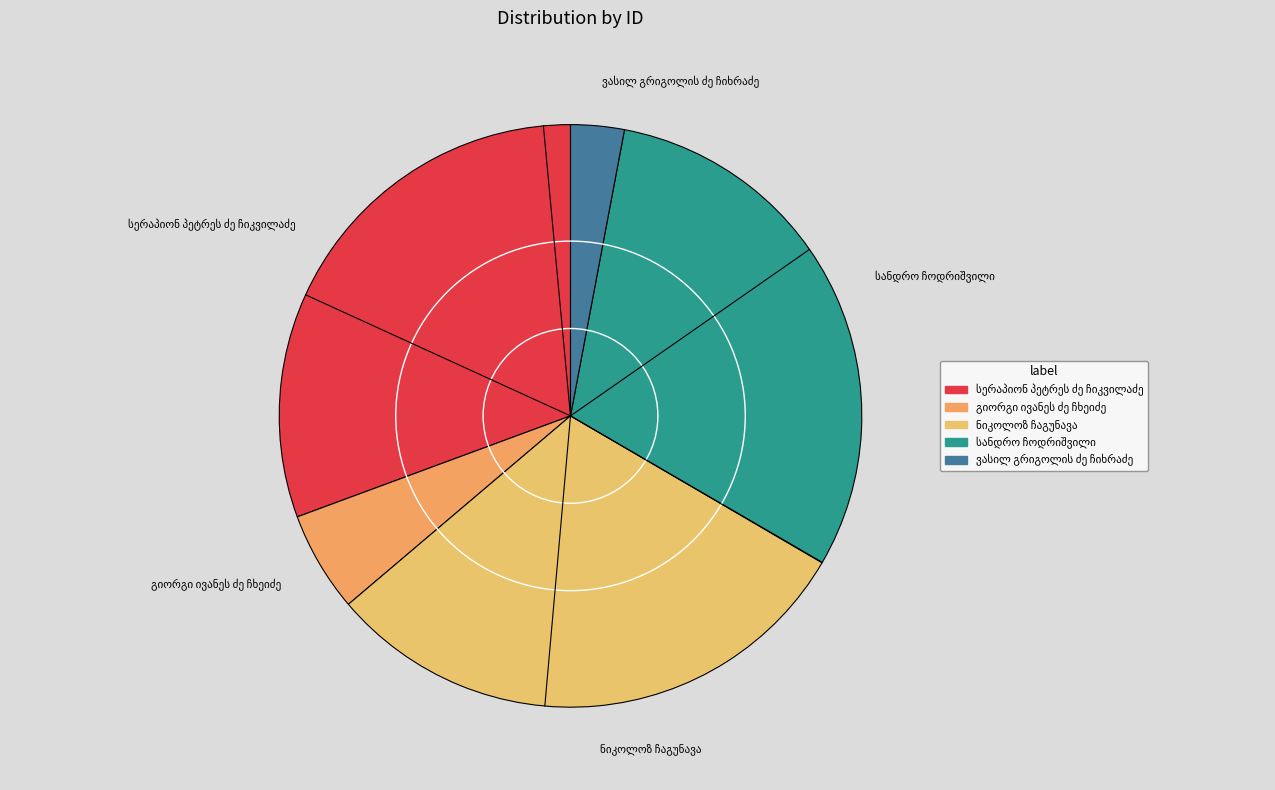

Is there a majority slice in this chart?

No